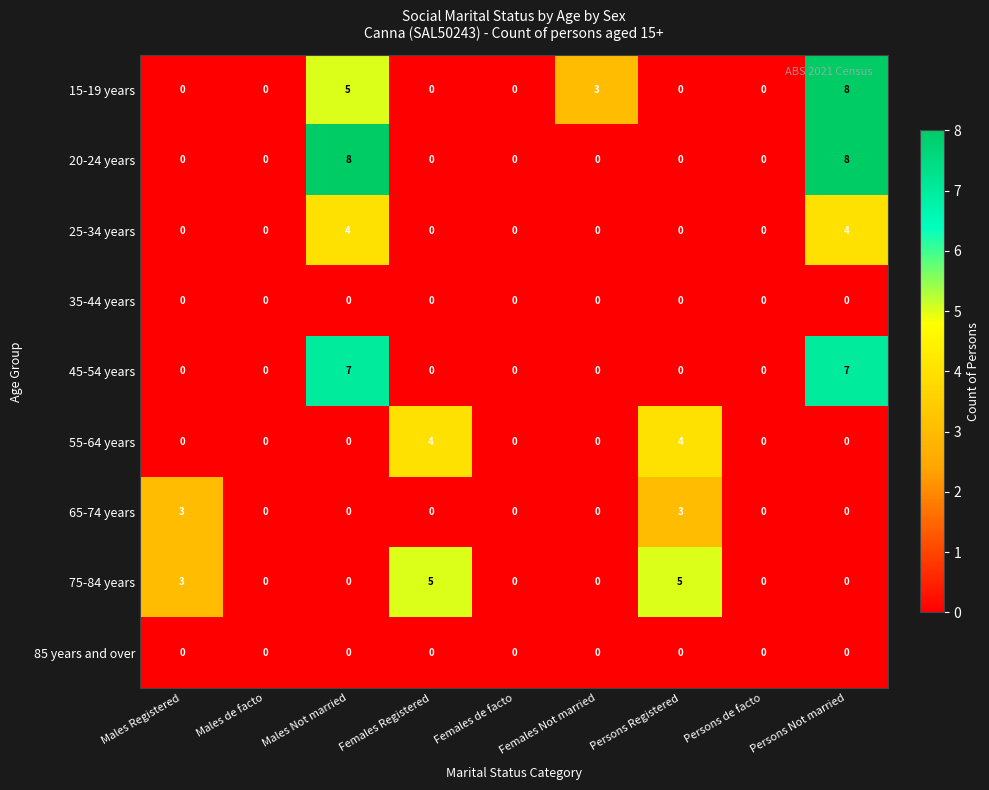

At which label does 15-19 years reach its peak?

Persons Not married